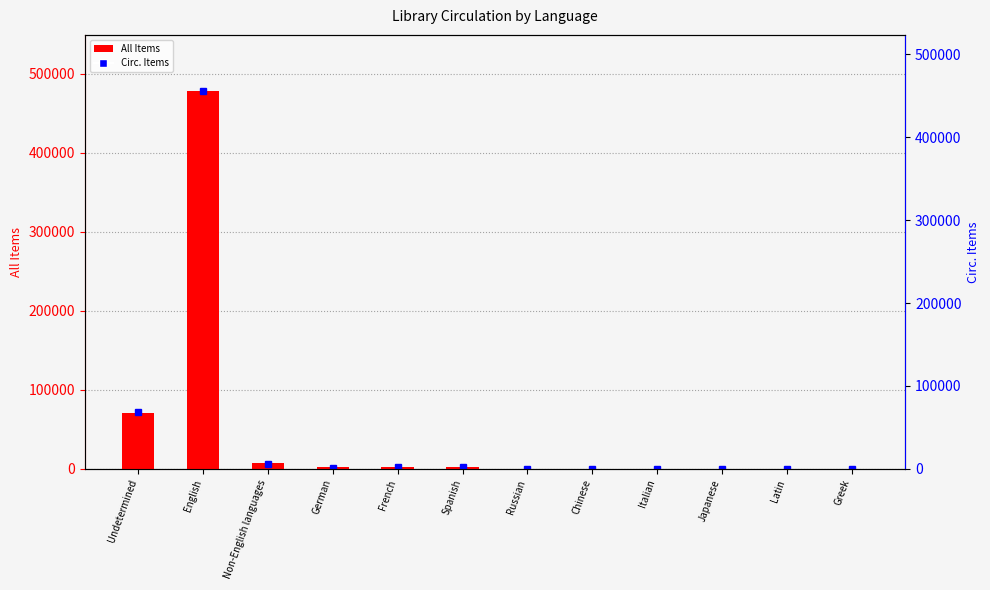

Count the number of data series in this chart.

2